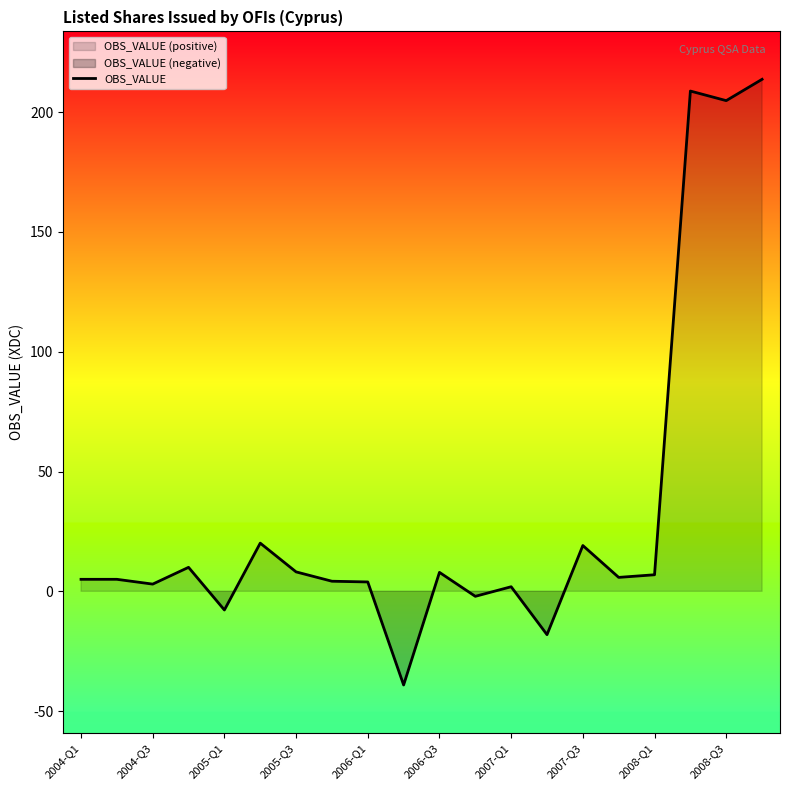

What is the highest value of the OBS_VALUE series?

213.7